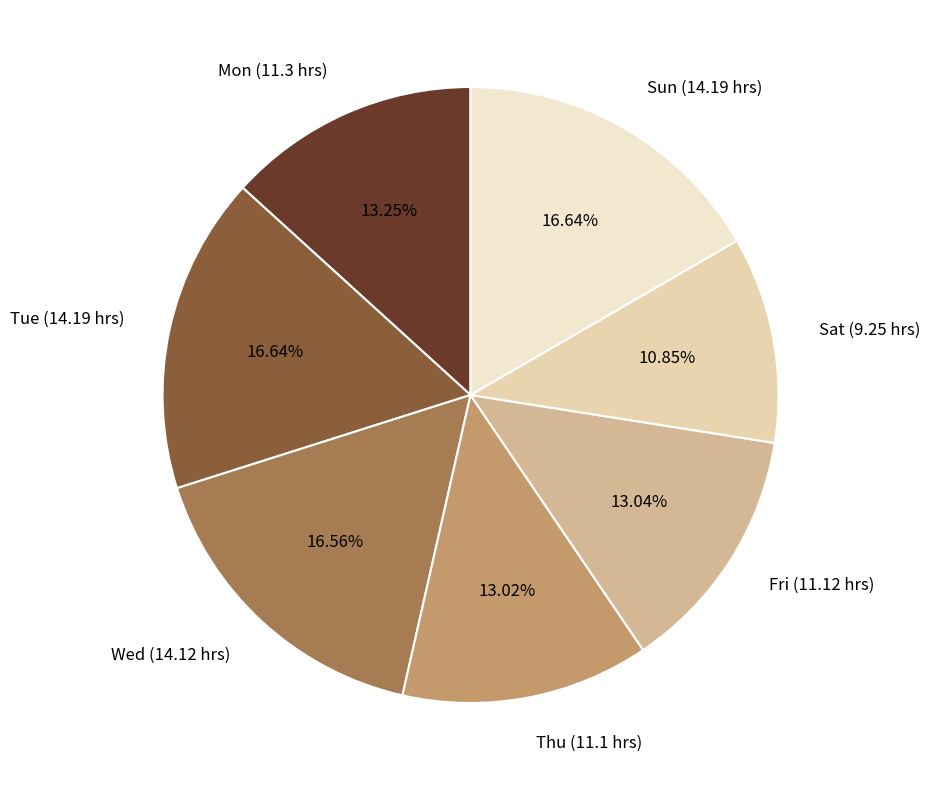

Does Wed account for over 50% of the chart?

No